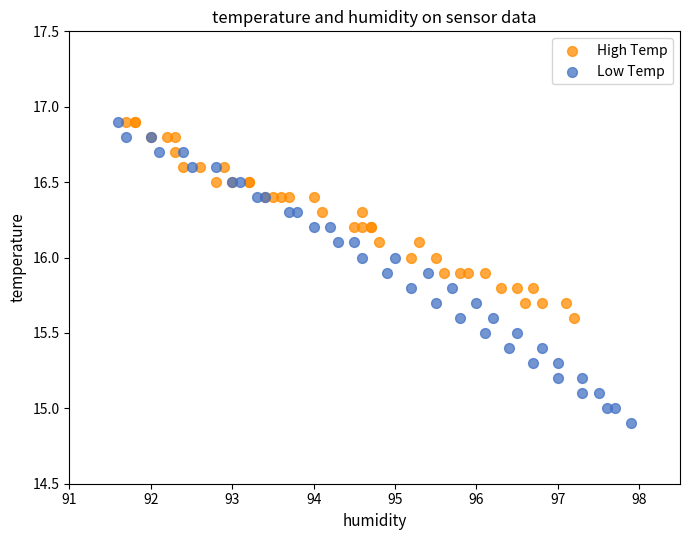

Which series has the largest Y range (max minus min)?

Low Temp